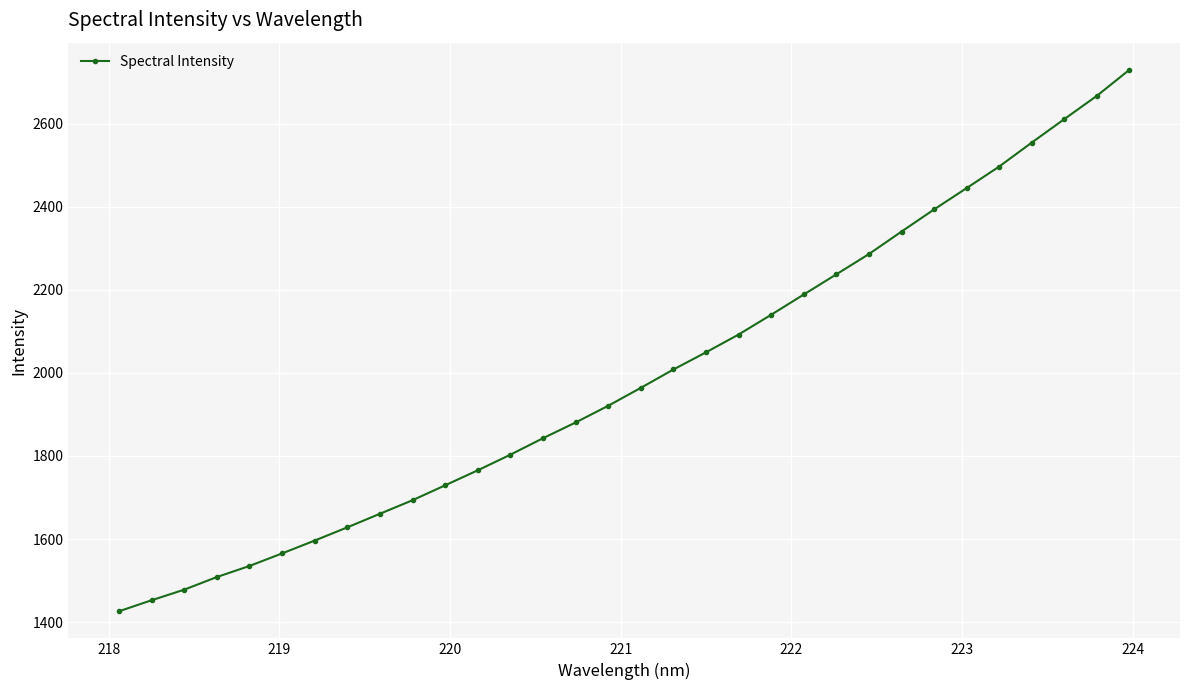

What is the maximum value shown in the chart?

2729.5